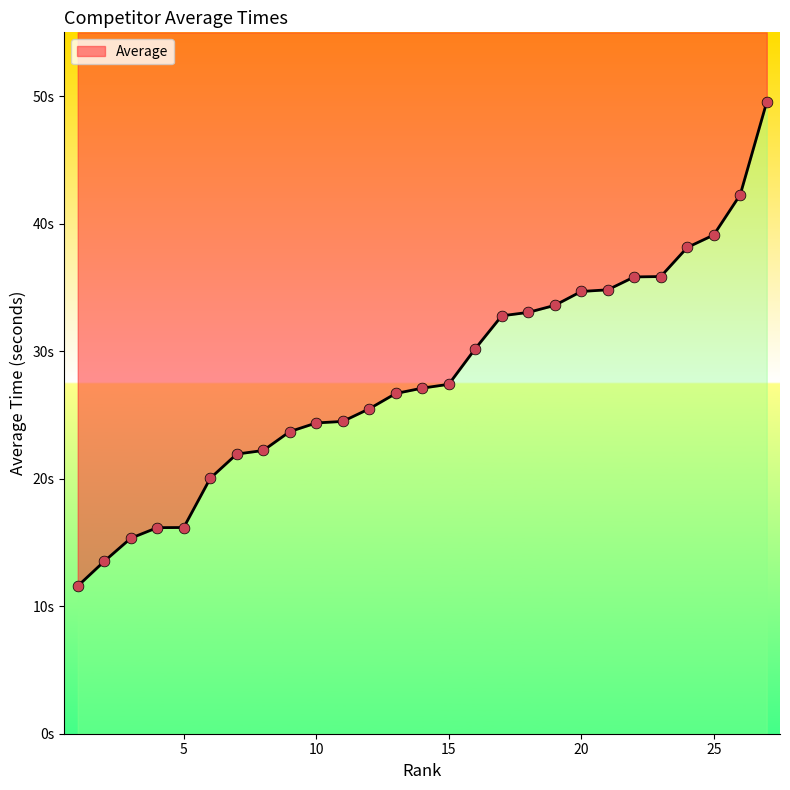

Which has a higher value, 9 or 4?

9